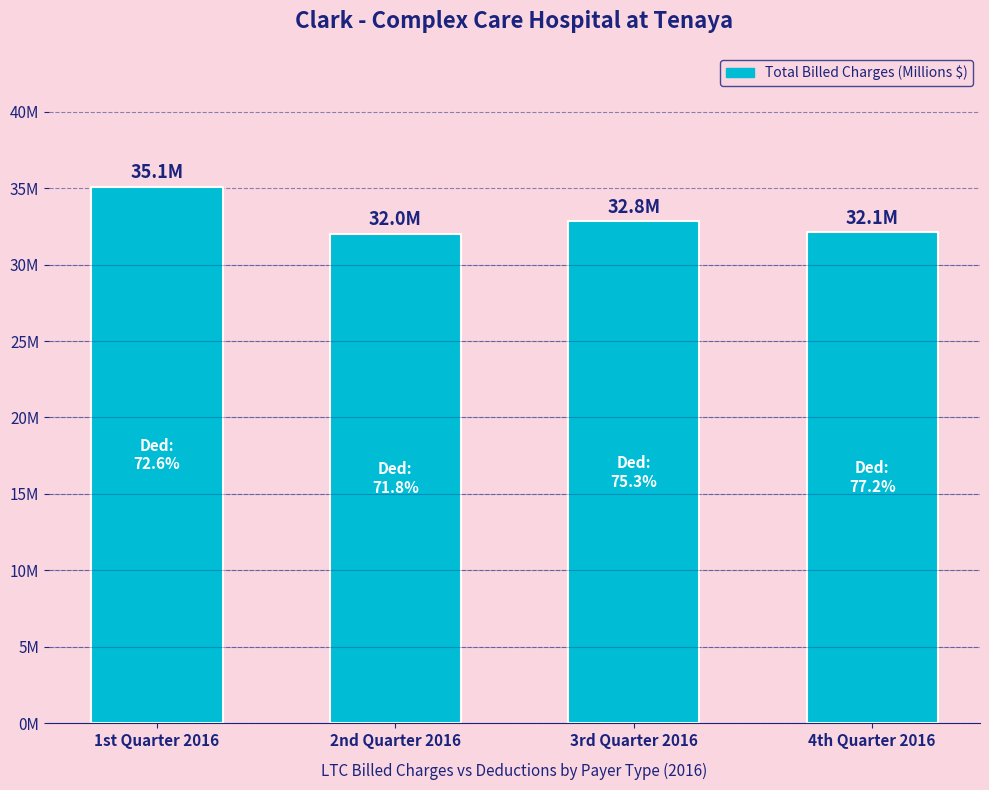

What is the difference between the maximum and minimum values?

3.1